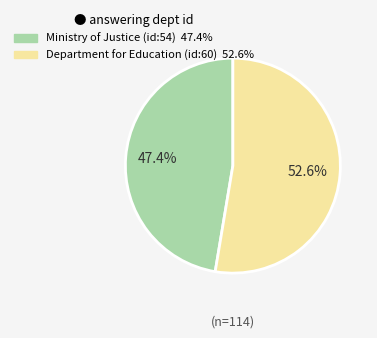

True or false: Department for Education (id:60) accounts for 53% of the total.

True